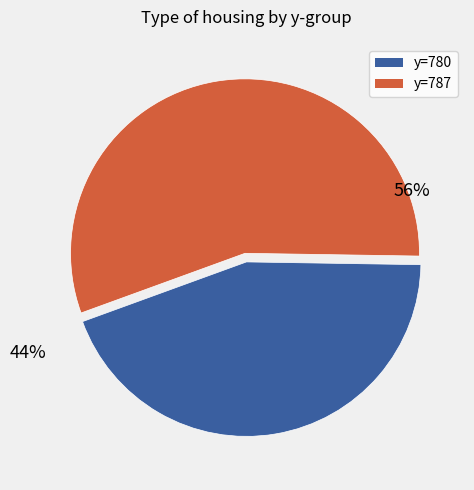

How many slices are in this pie chart?

2